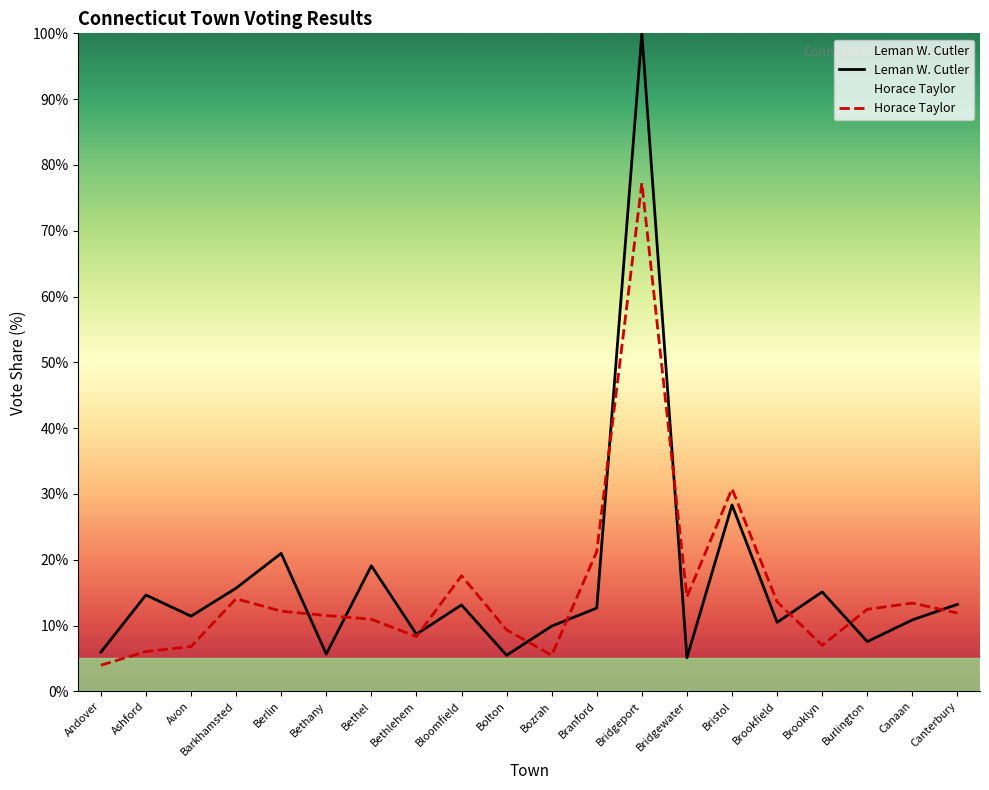

Reading left to right, extract all data points from this chart.

Leman W. Cutler: 5.9	14.6	11.4	15.7	21.0	5.7	19.1	8.7	13.1	5.5	9.9	12.7	100.0	5.1	28.3	10.5	15.1	7.6	10.9	13.2
Horace Taylor: 4.0	6.0	6.8	14.1	12.2	11.5	11.0	8.3	17.6	9.3	5.5	21.2	77.2	14.4	30.8	13.6	7.0	12.5	13.4	11.9